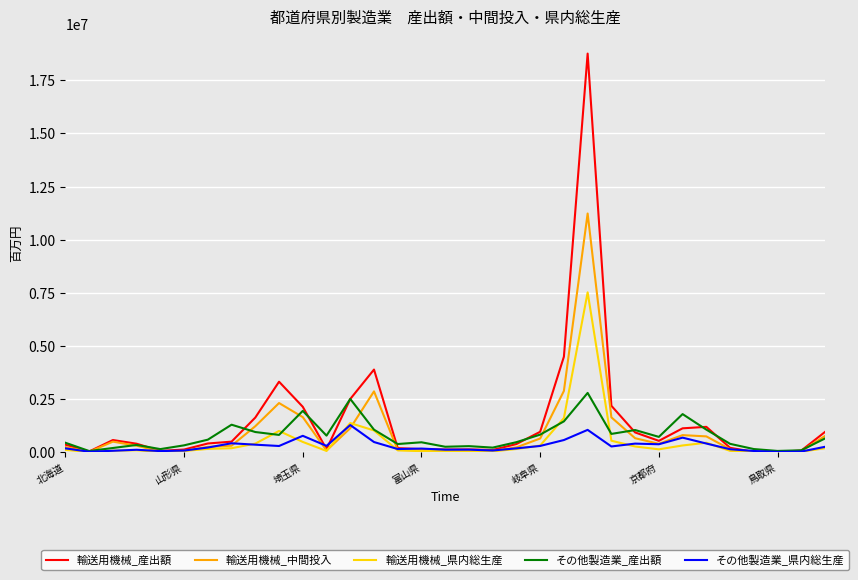

Which series has the widest spread of values?

輸送用機械_産出額